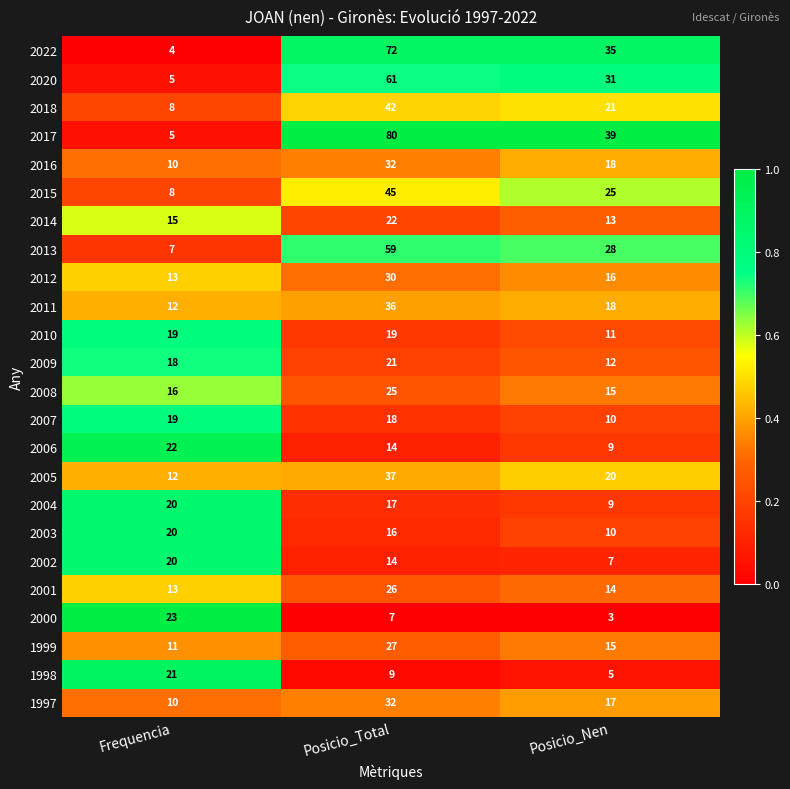

Is it true that 2012 equals 18 at Posicio_Total?

False